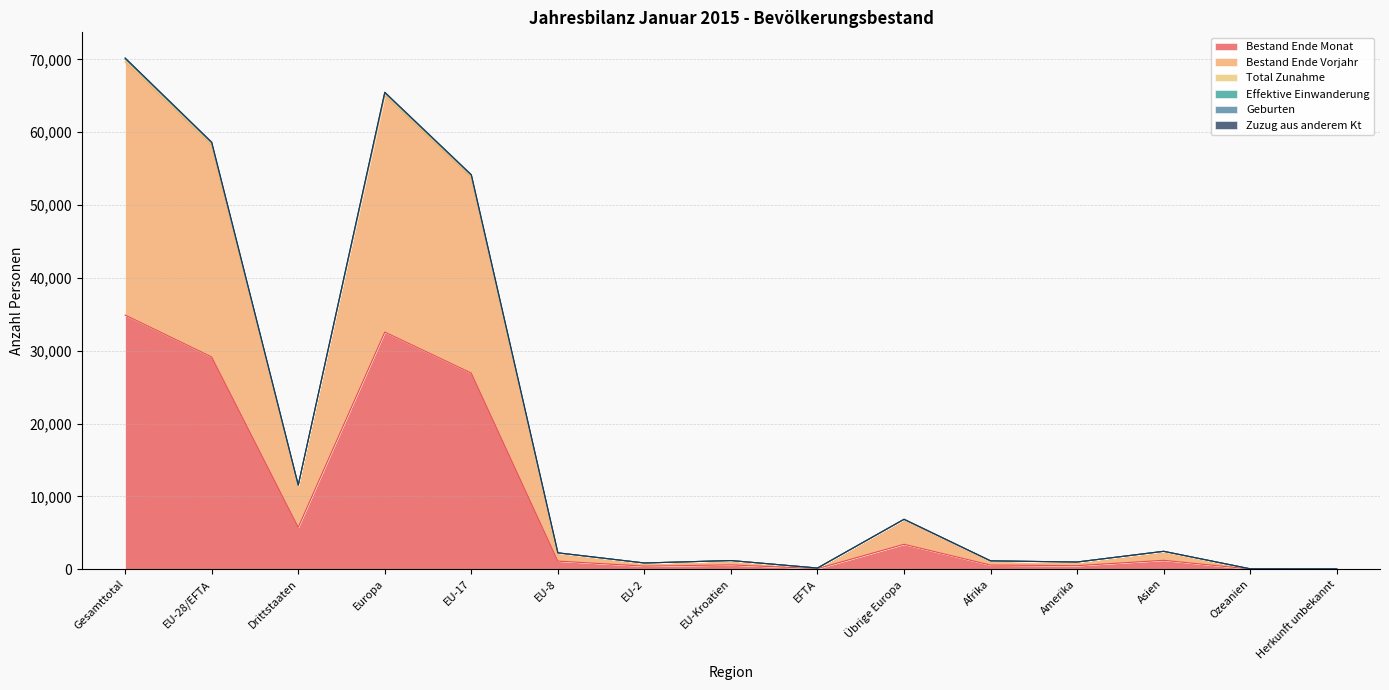

What is the maximum value for Bestand Ende Monat?

34888